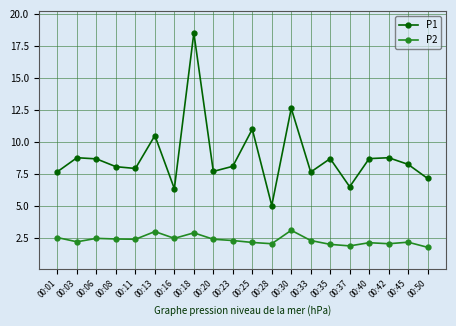

Rank the series at 00:45 from highest to lowest value.

P1, P2